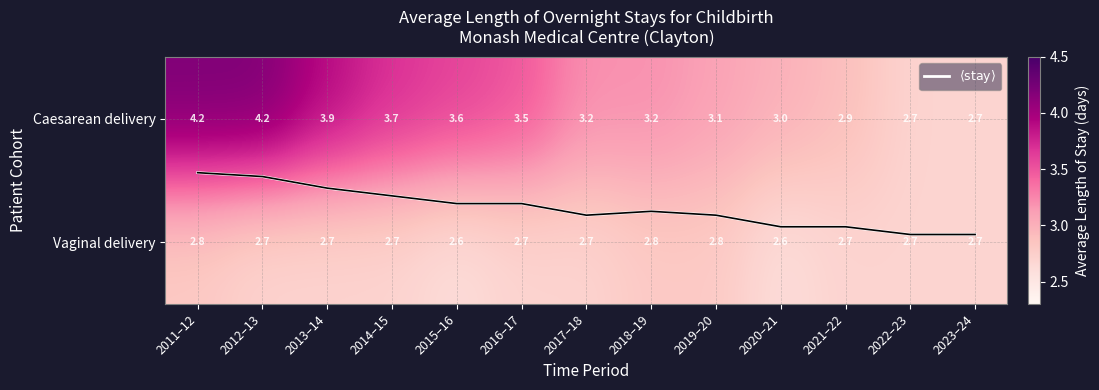

At which label is Vaginal delivery closest to 2?

2015–16